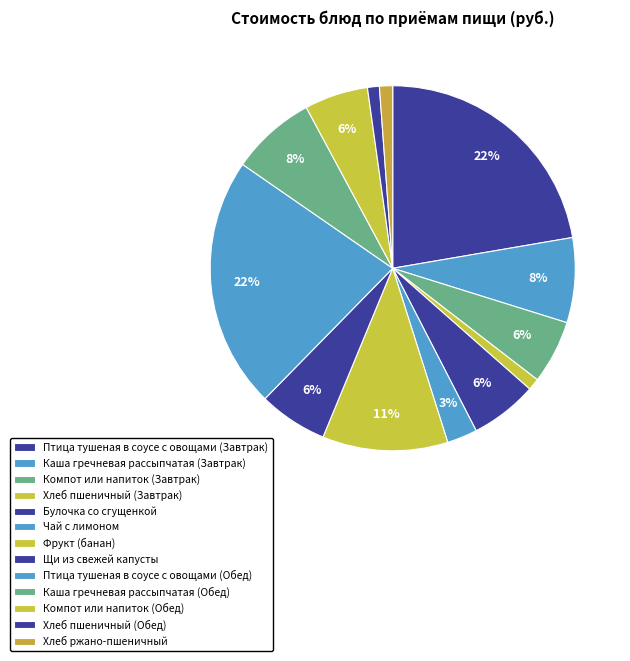

Count the number of slices in the pie.

13